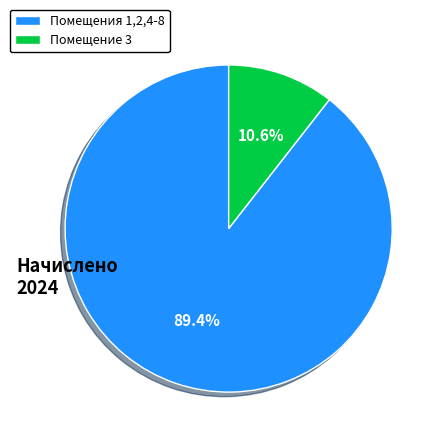

What is the majority slice?

Помещения 1,2,4-8